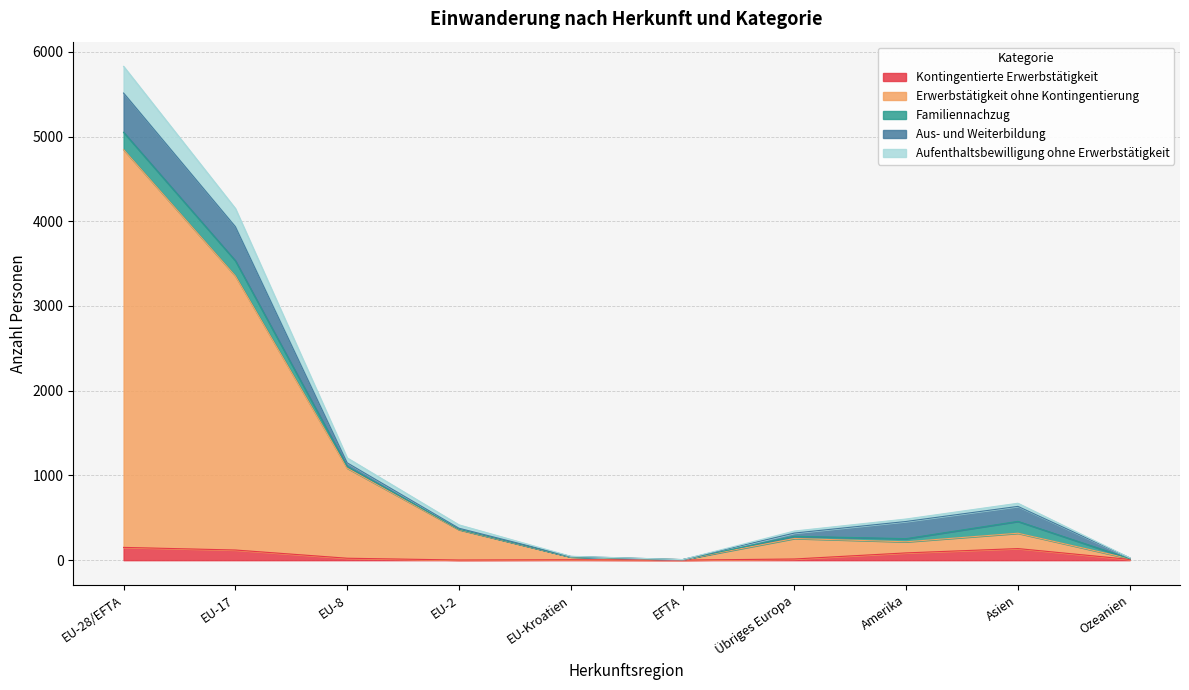

How many values in the Kontingentierte Erwerbstätigkeit series exceed 23?

4